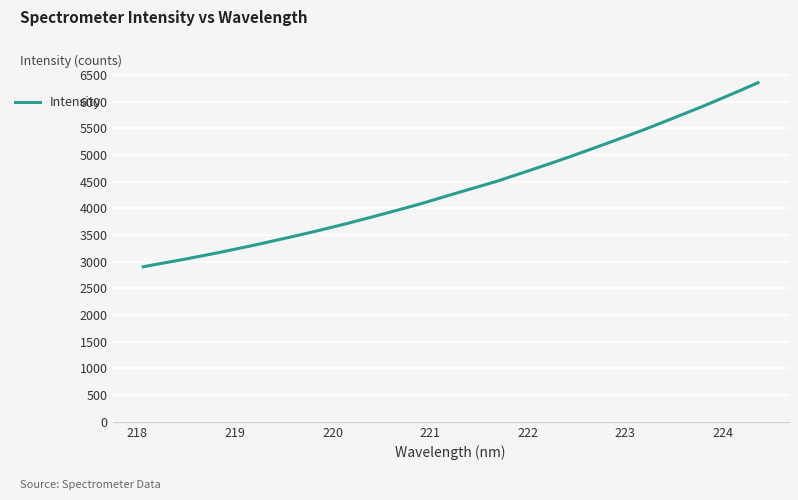

What is the difference between the maximum and minimum values?

3449.0